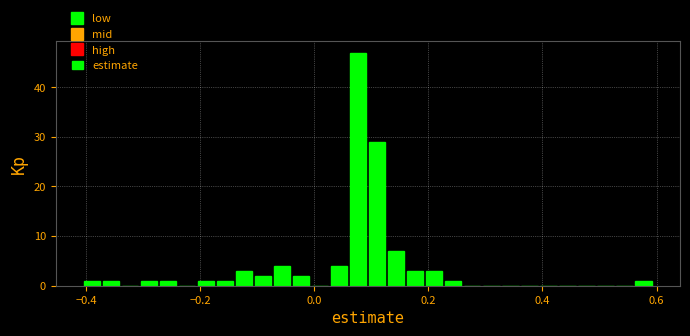

Around what value on the x-axis is the tallest bar? Give the approximate position of its centre, as read against the axis.

0.08